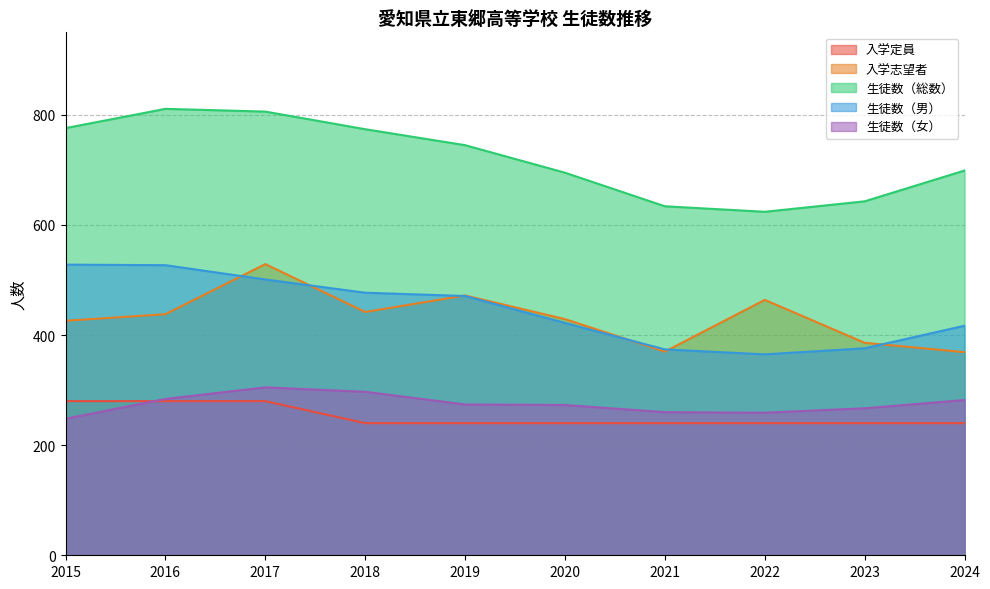

What is the difference between the maximum and second lowest values in the 生徒数（総数） series?

177